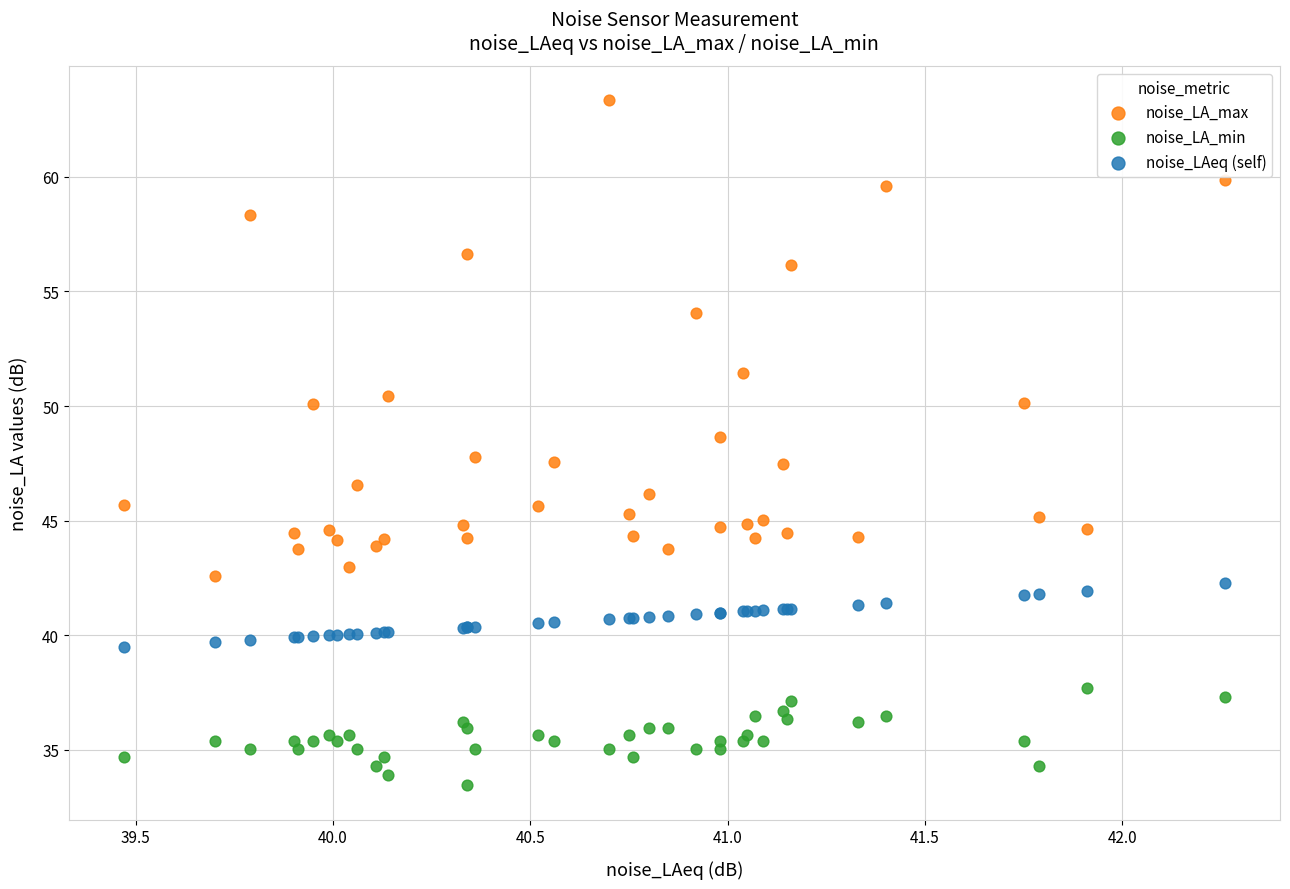

What are all the series names shown in the legend?

noise_LA_max, noise_LA_min, noise_LAeq (self)